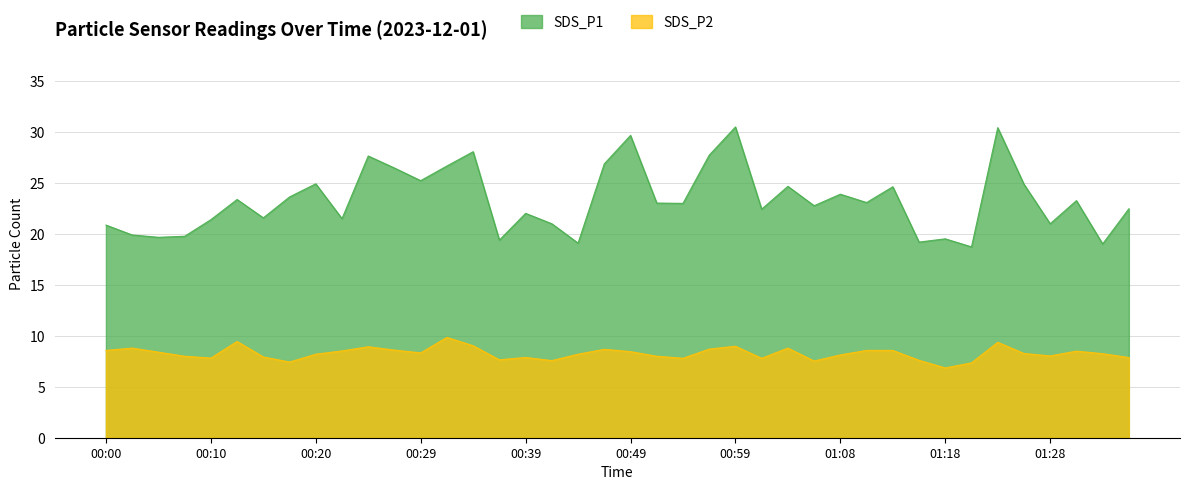

Which category has the highest value in the SDS_P2 series?

00:32